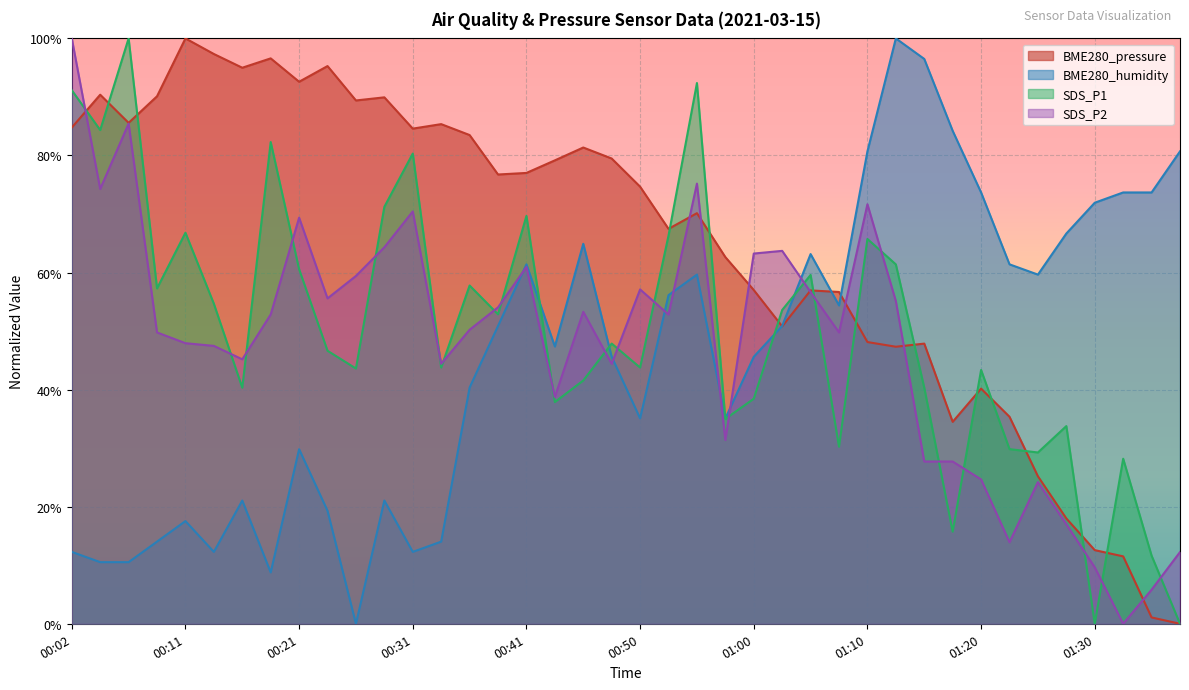

True or false: SDS_P2 has more than 2 interior local peaks.

True